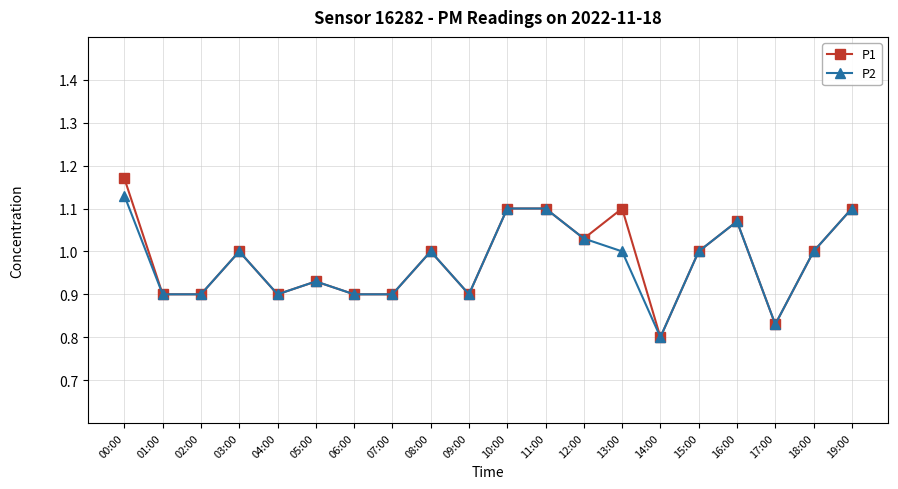

What are all the series names shown in the legend?

P1, P2